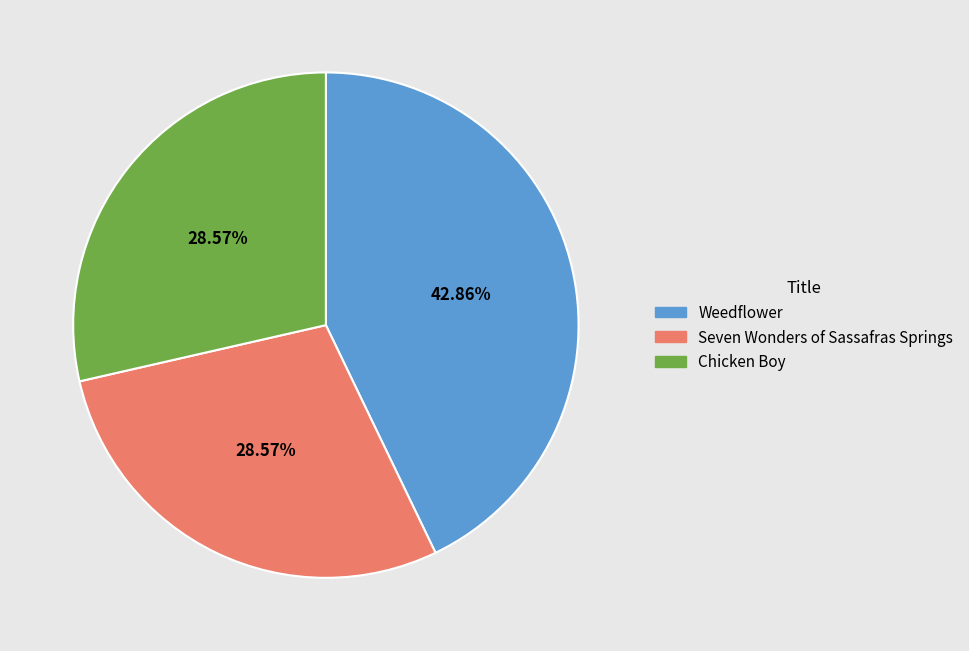

What percentage is NOT represented by Weedflower?

57.1%